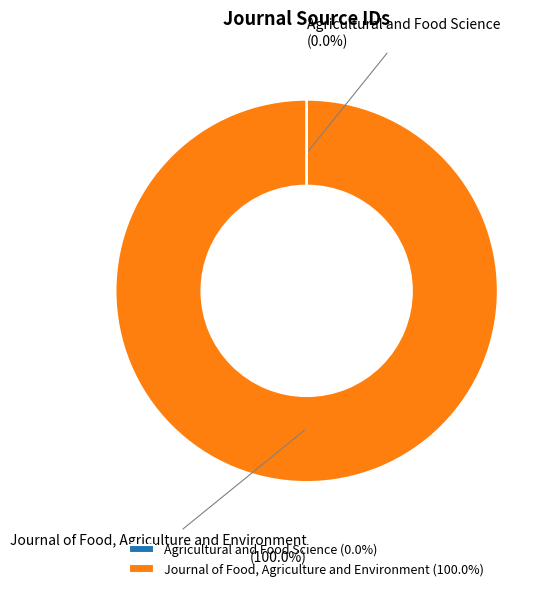

Is there a majority slice in this chart?

Yes